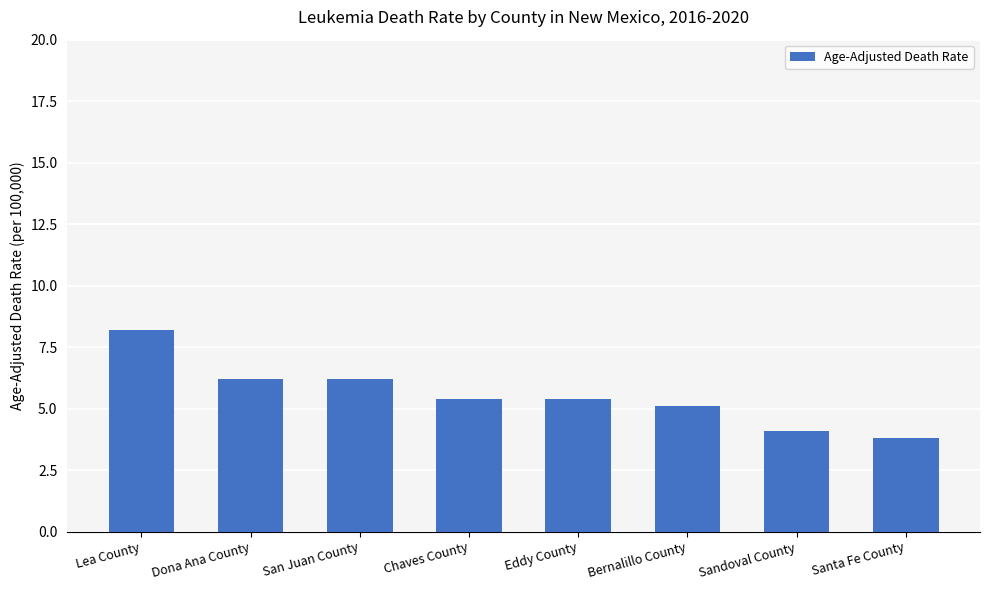

What is the maximum value shown in the chart?

8.2